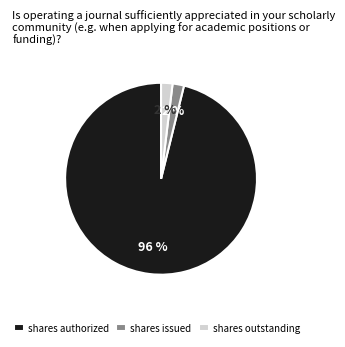

To the nearest percent, what portion does shares issued represent?

2%